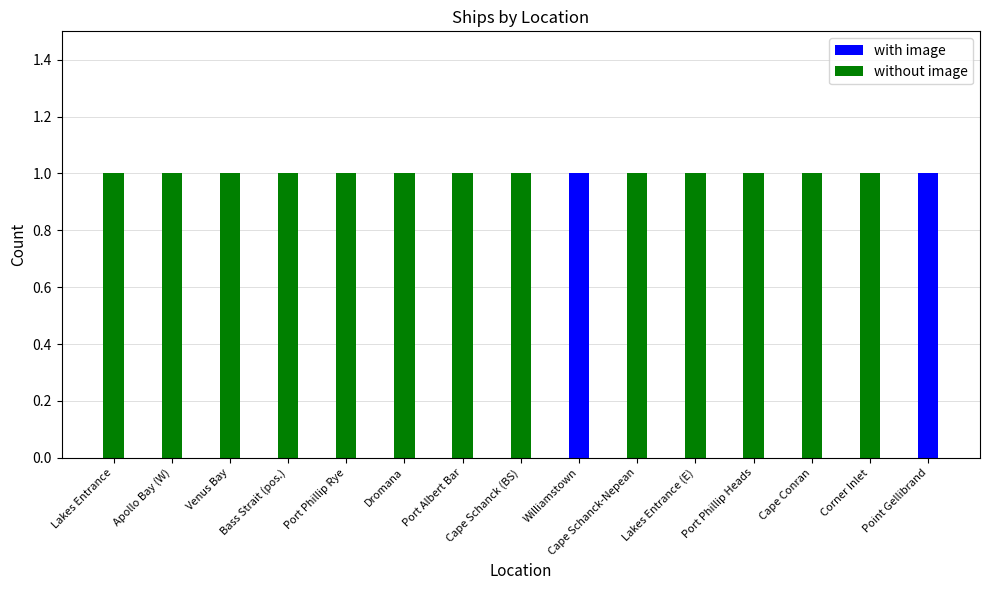

Is it true that with image equals 2 at Point Gellibrand?

False